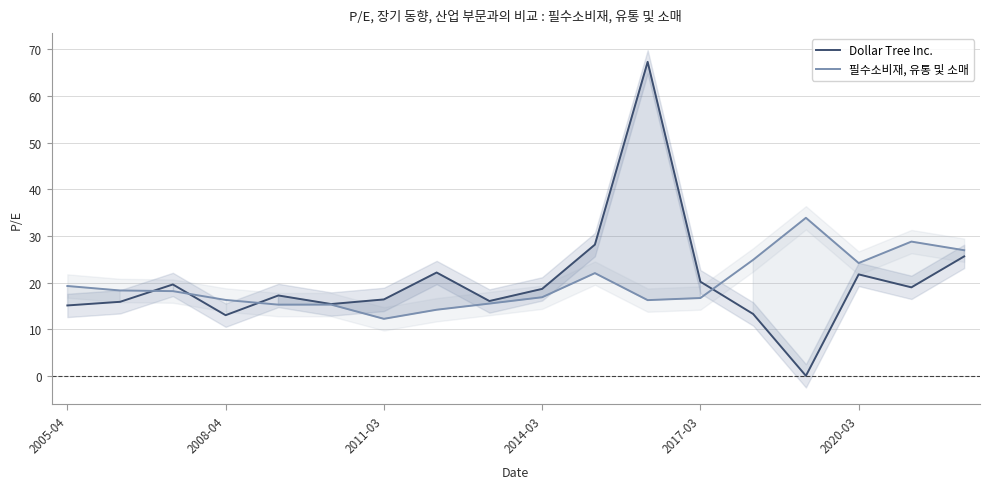

Which series has the largest range (max minus min)?

Dollar Tree Inc.